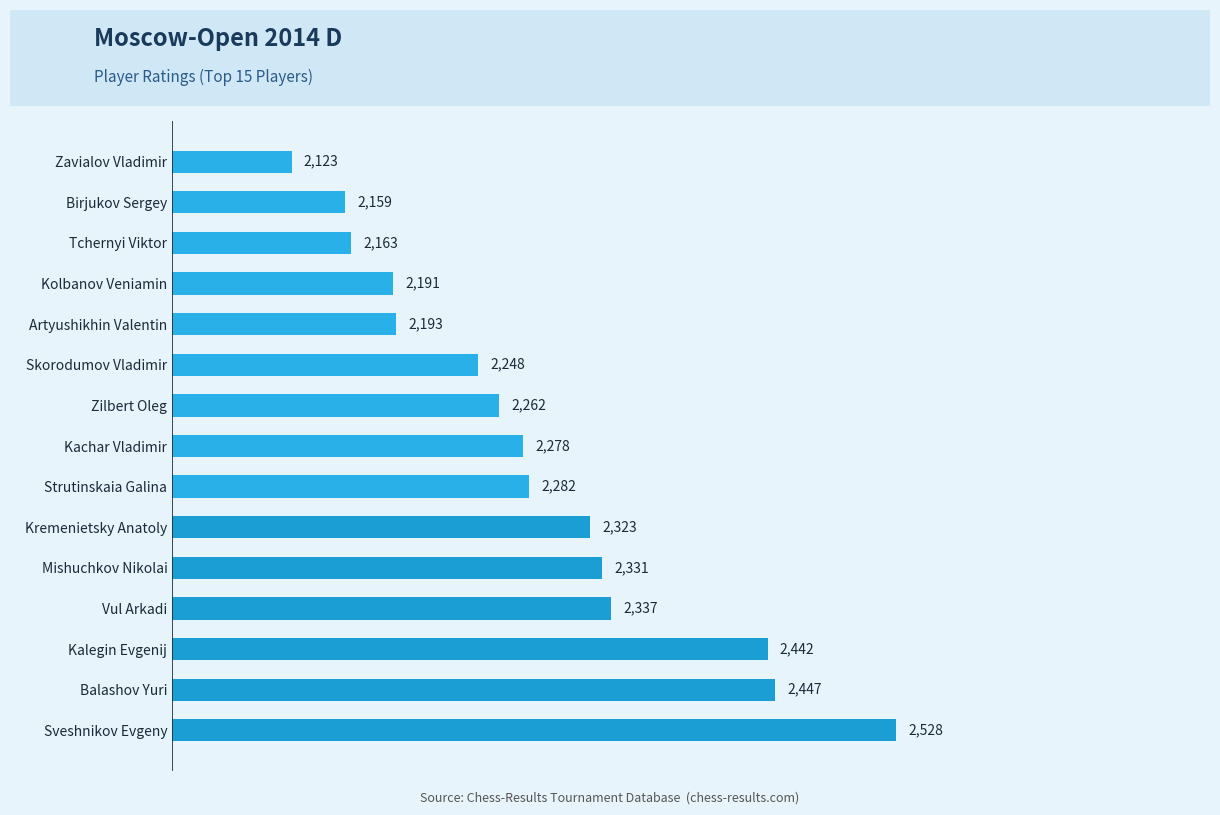

Rank the categories by value from highest to lowest.

Sveshnikov Evgeny, Balashov Yuri, Kalegin Evgenij, Vul Arkadi, Mishuchkov Nikolai, Kremenietsky Anatoly, Strutinskaia Galina, Kachar Vladimir, Zilbert Oleg, Skorodumov Vladimir, Artyushikhin Valentin, Kolbanov Veniamin, Tchernyi Viktor, Birjukov Sergey, Zavialov Vladimir